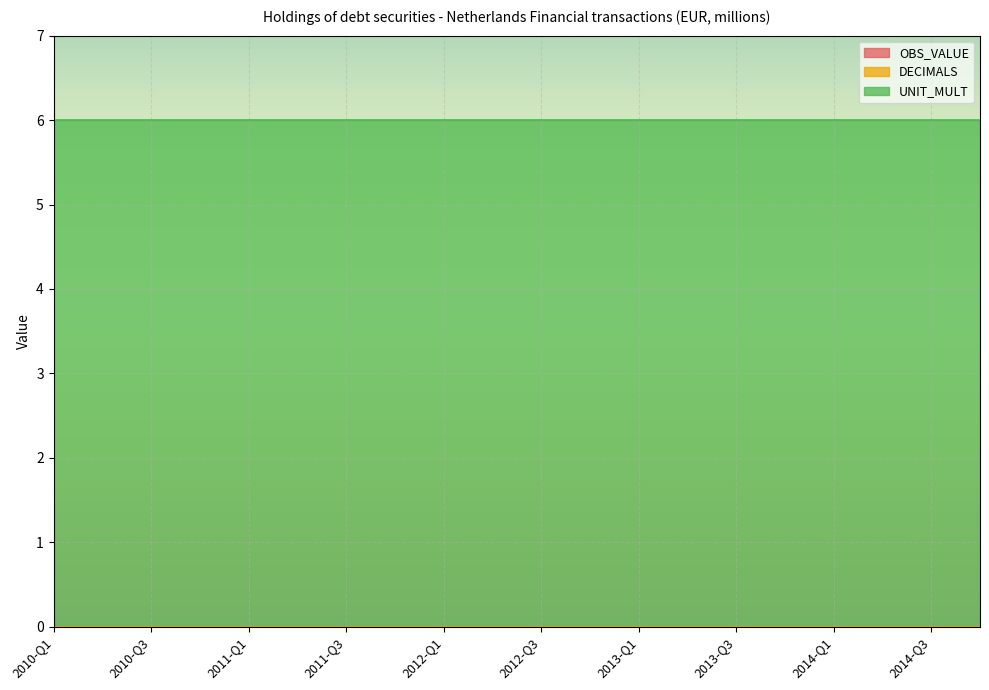

True or false: UNIT_MULT has a value of 9 at 2014-Q1.

False